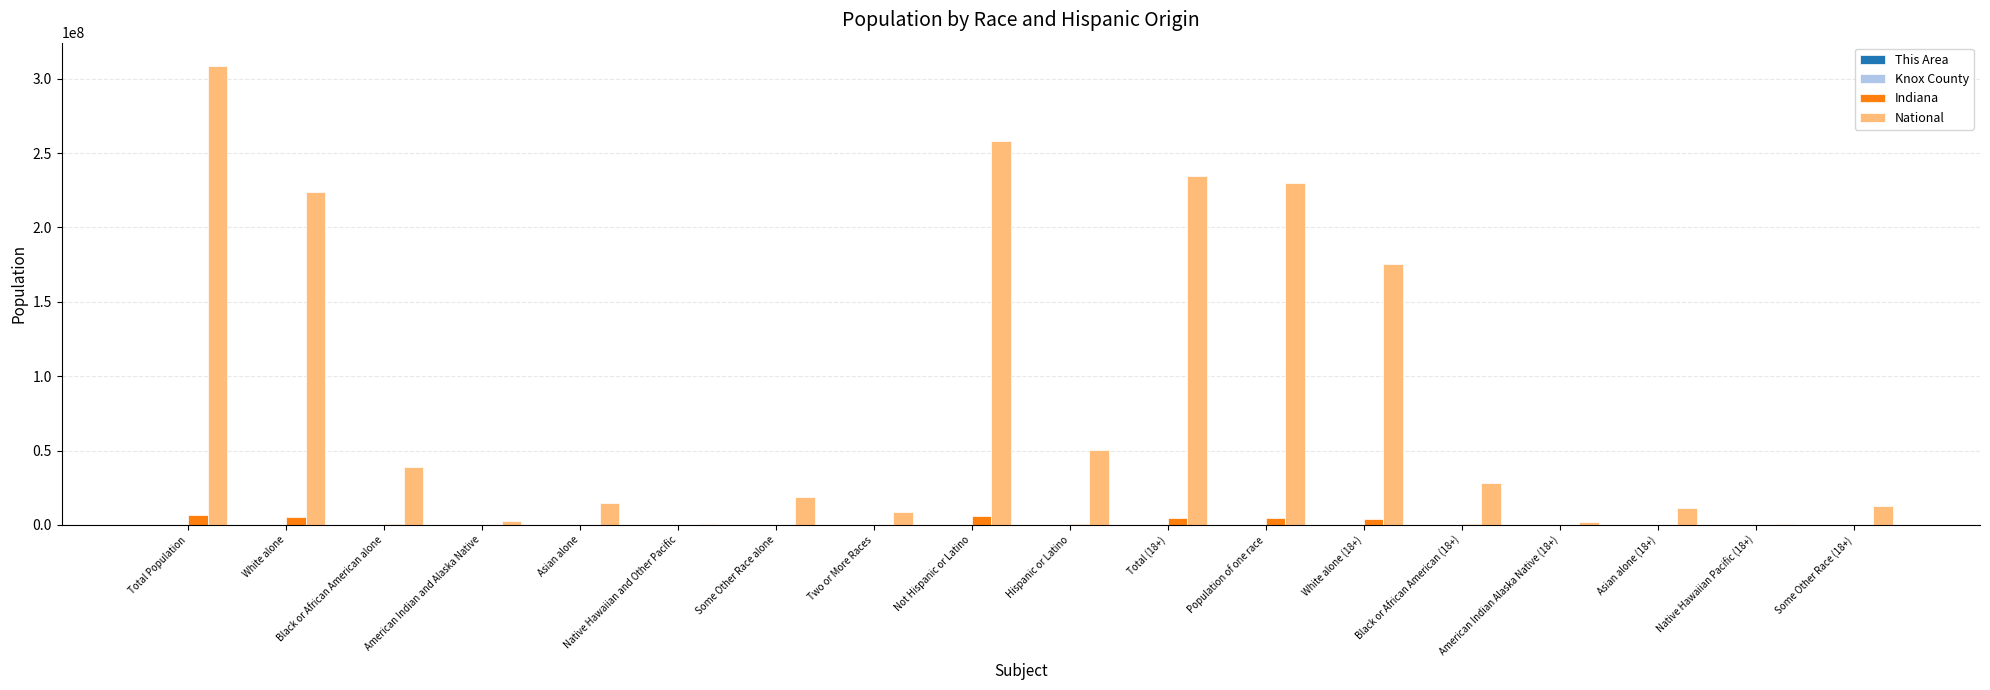

The National series shows 50477594 at Hispanic or Latino. True or false?

True